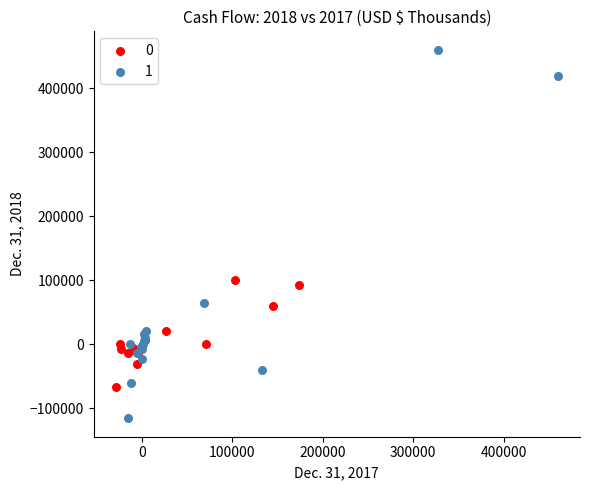

Which series contains the highest Y value?

1